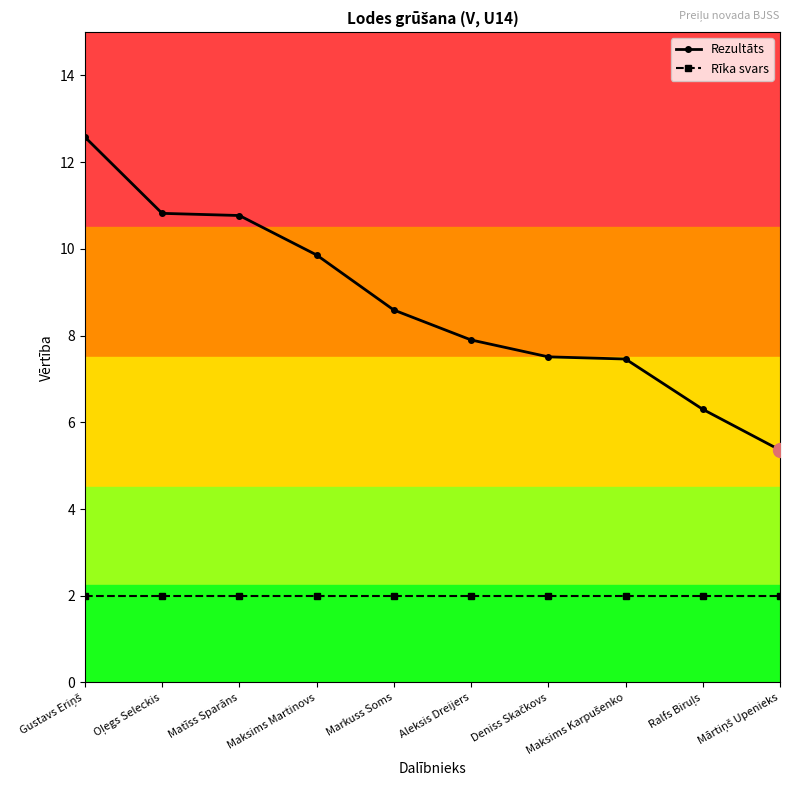

What are all the series names shown in the legend?

Rezultāts, Rīka svars